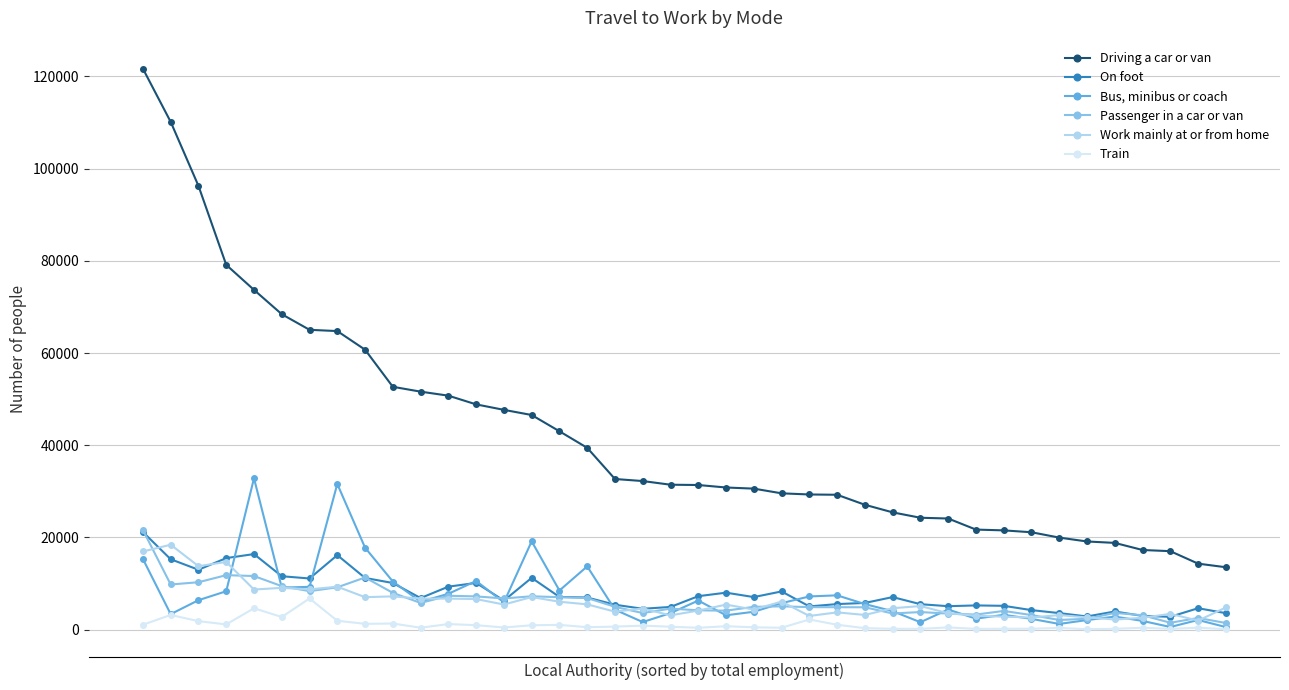

What is the maximum value shown in the chart?

121690